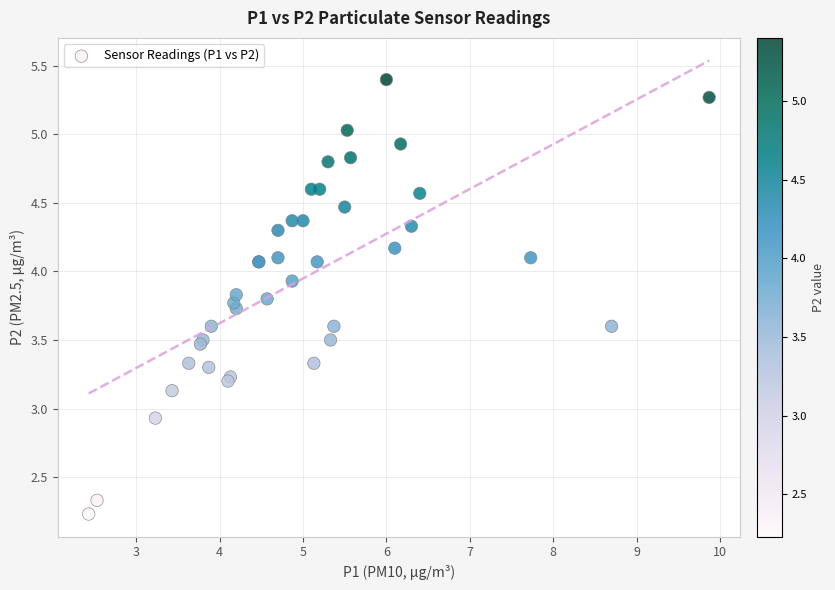

What Y value in the scatter plot is closest to 3?

2.9